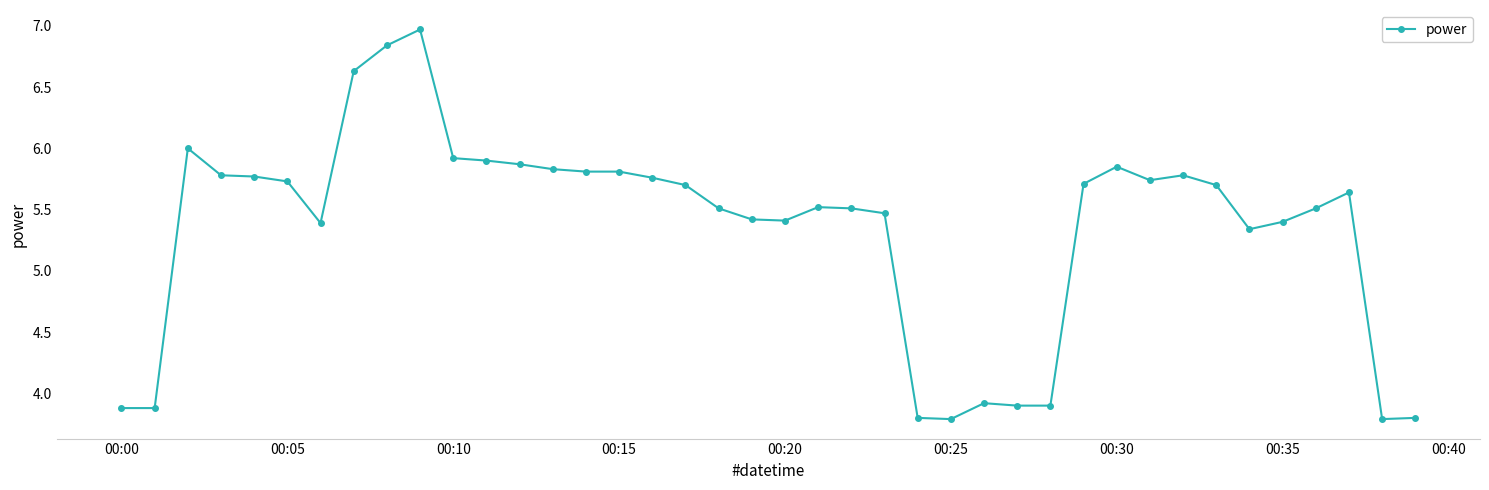

What is the difference between the maximum and minimum values?

3.2